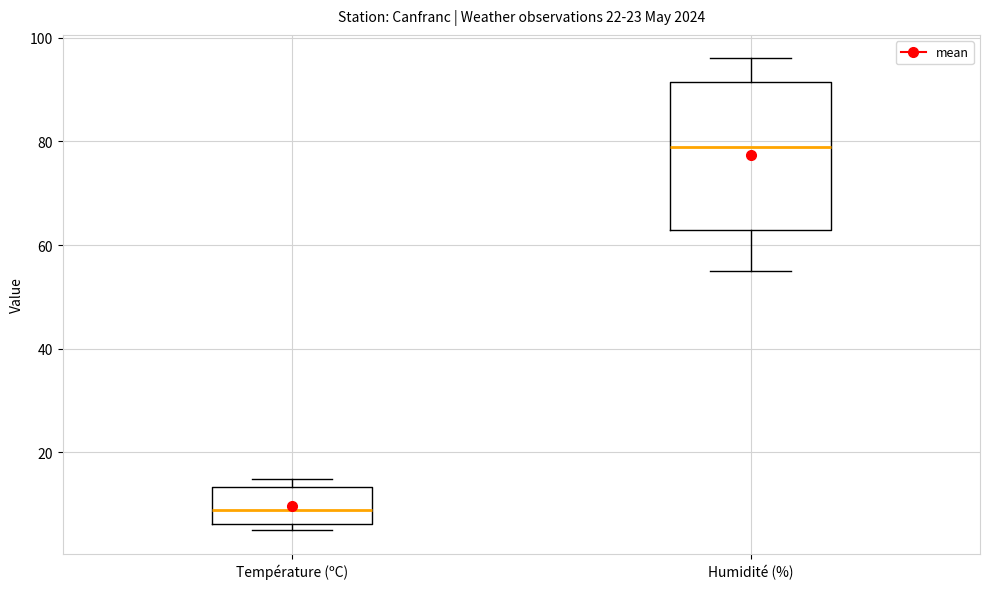

Where is the lower edge of the box for Température (ºC) on the y-axis? The values are not printed on the chart, so give them approximately, as read against the axis.

6